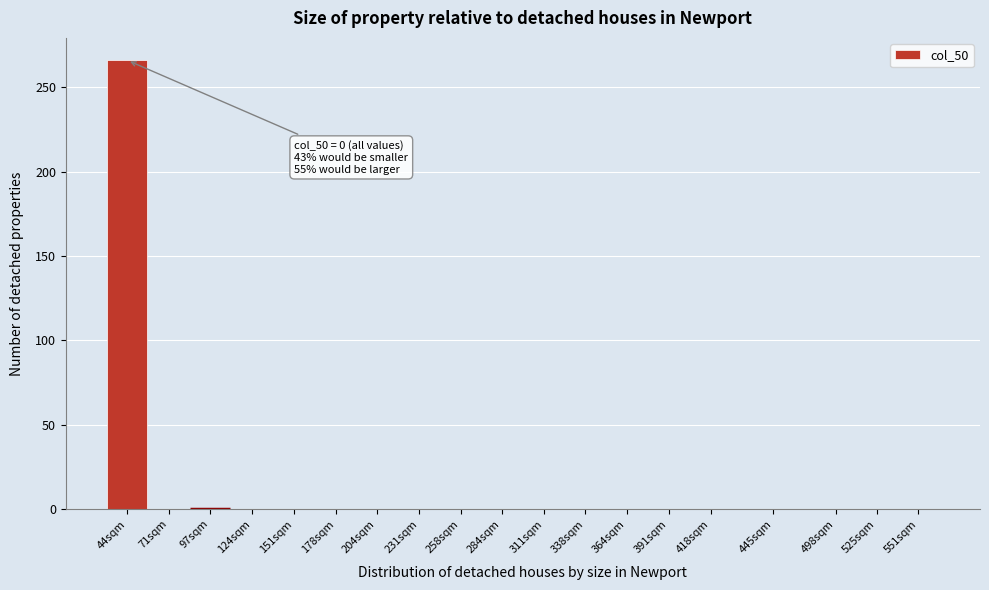

Reading right to left, list all the values displayed in this chart.

551sqm=0	525sqm=0	498sqm=0	445sqm=0	418sqm=0	391sqm=0	364sqm=0	338sqm=0	311sqm=0	284sqm=0	258sqm=0	231sqm=0	204sqm=0	178sqm=0	151sqm=0	124sqm=0	97sqm=0	71sqm=0	44sqm=266